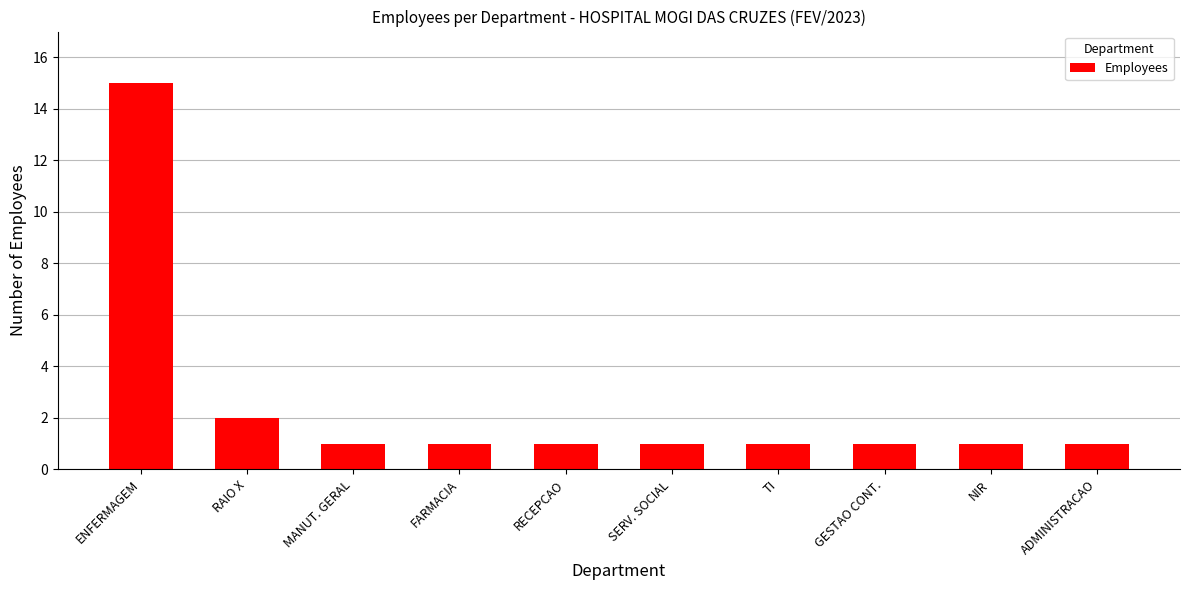

Does the chart contain stacked bars?

No